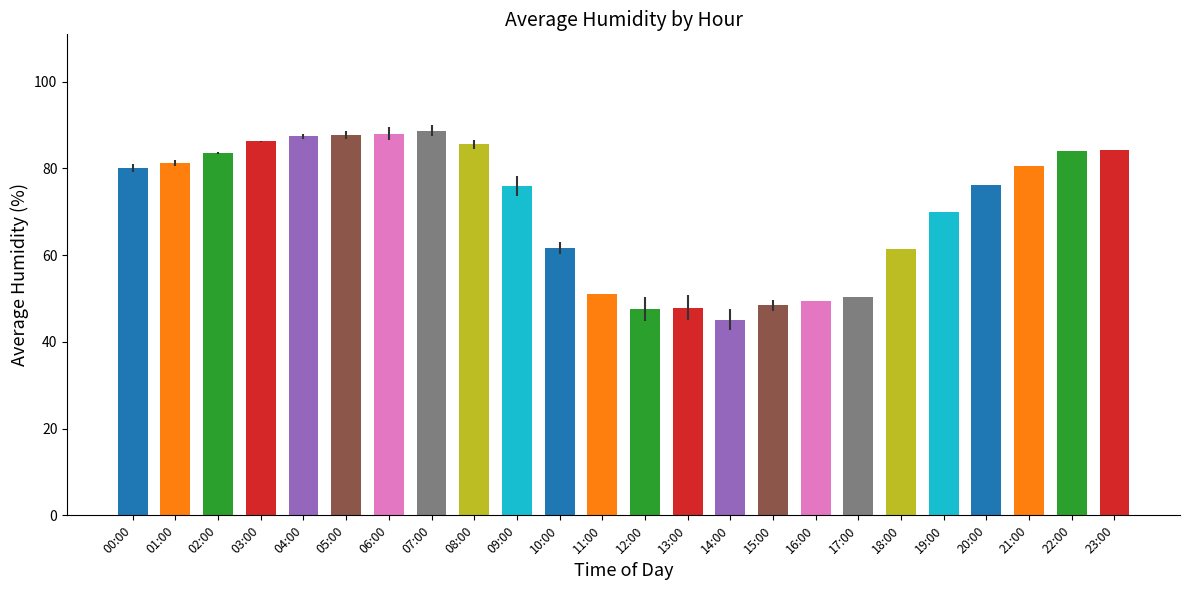

What position from the right is 10:00?

14